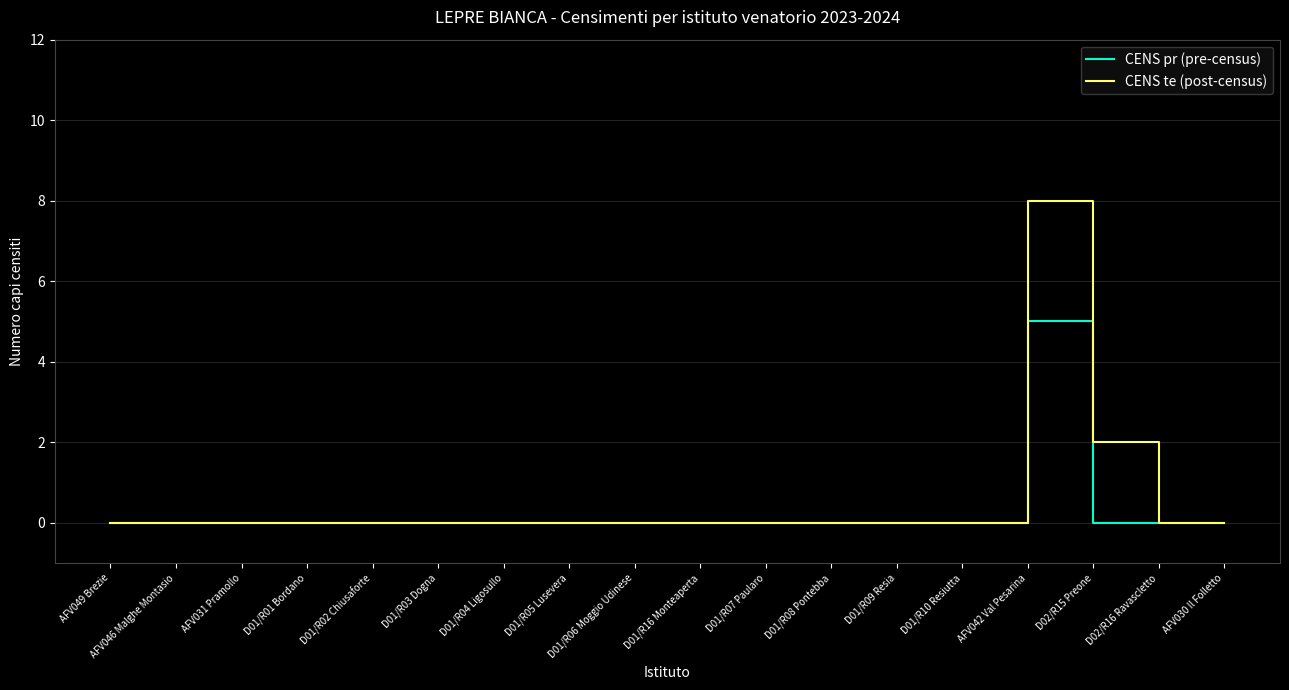

Where is CENS te (post-census) nearest to the value 4?

D02/R15 Preone